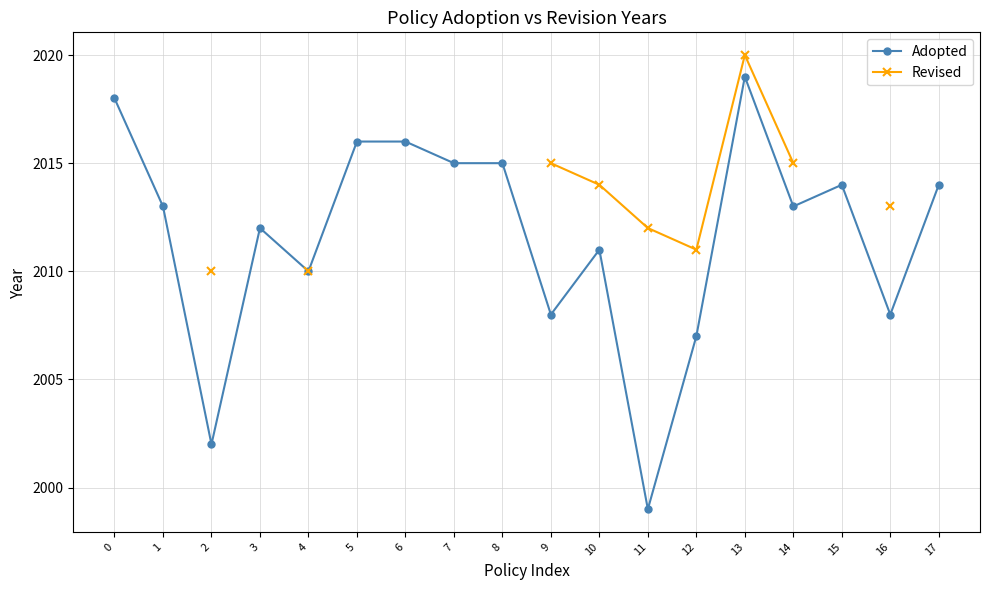

True or false: Adopted has a value of 2002.0 at 2.

True